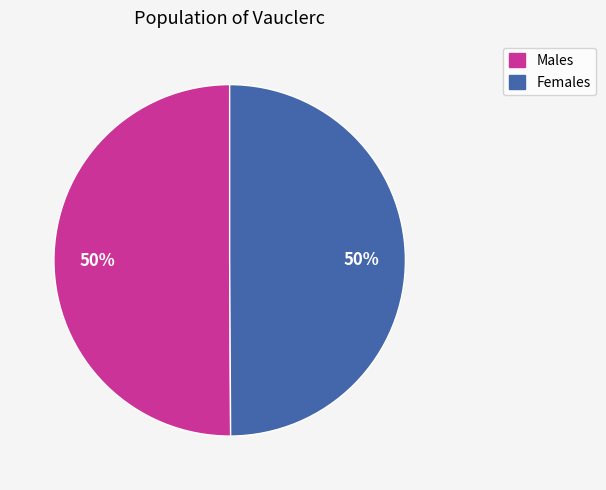

Combined, do Females and Males account for over 50%?

Yes